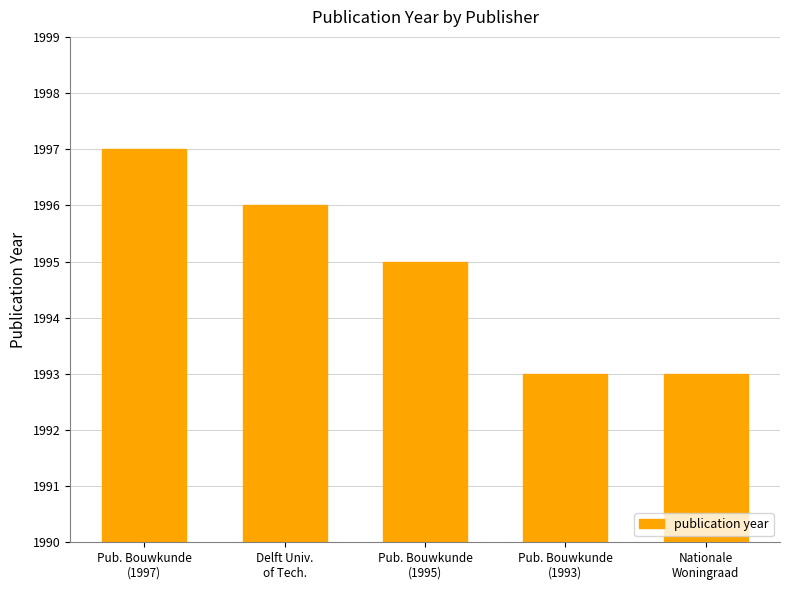

What is the sum of the values at Nationale
Woningraad and Pub. Bouwkunde
(1997)?

3990